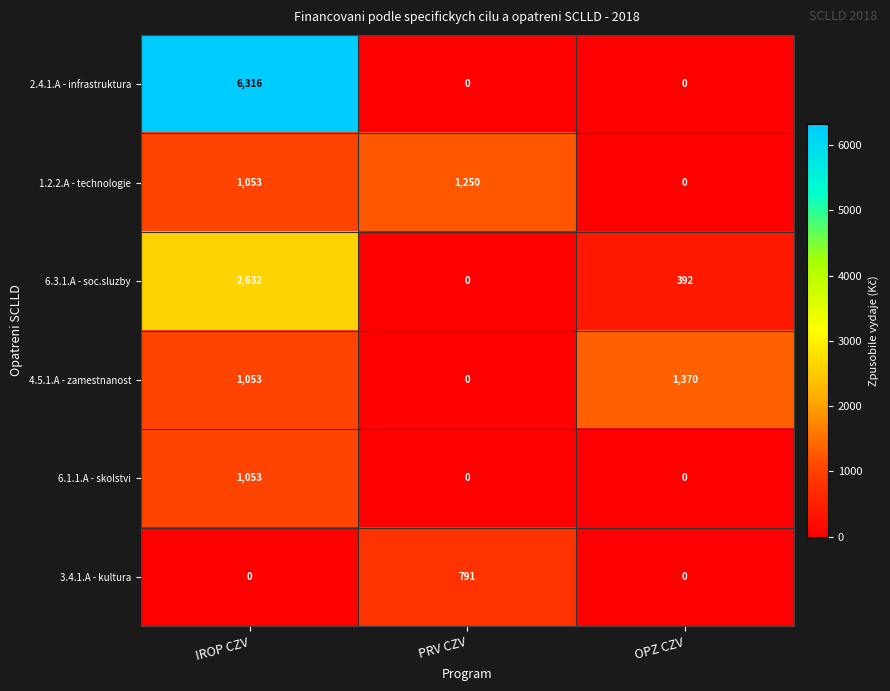

The 3.4.1.A - kultura series shows 0 at IROP CZV. True or false?

True